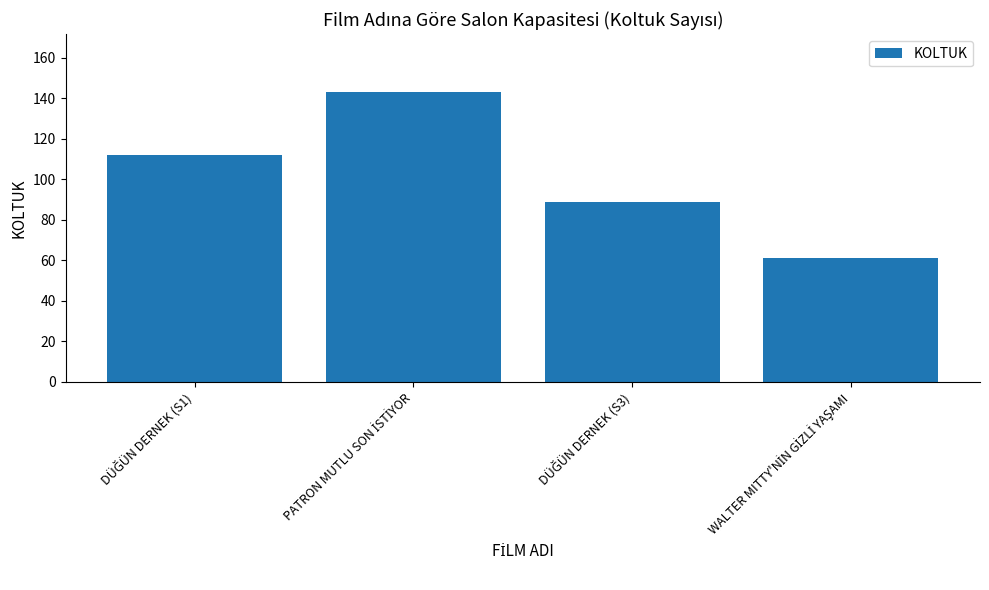

What is the smallest value displayed?

61